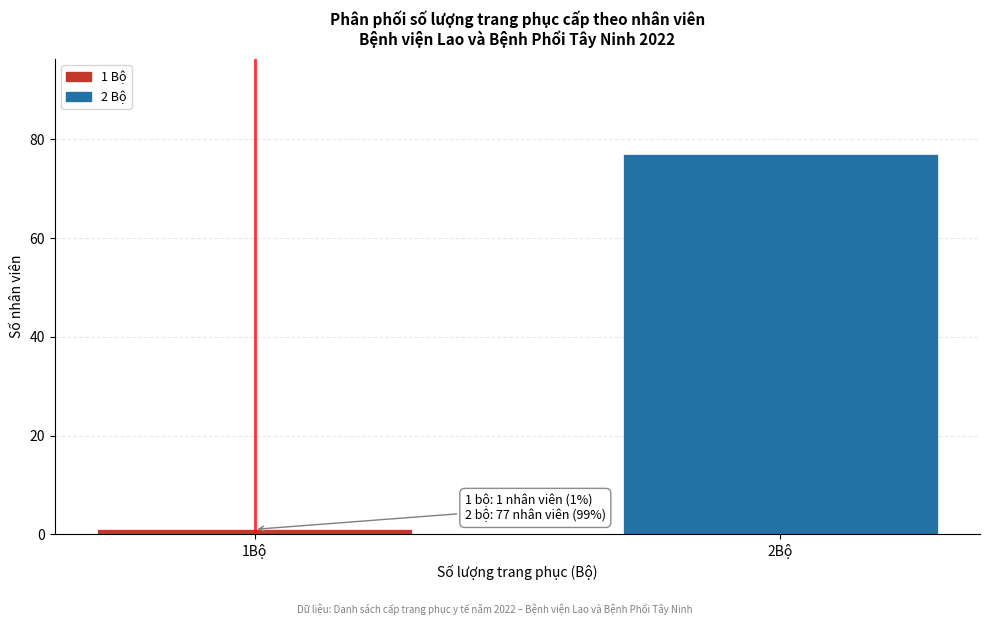

Reading right to left, extract all data points from this chart.

2Bộ=77	1Bộ=1